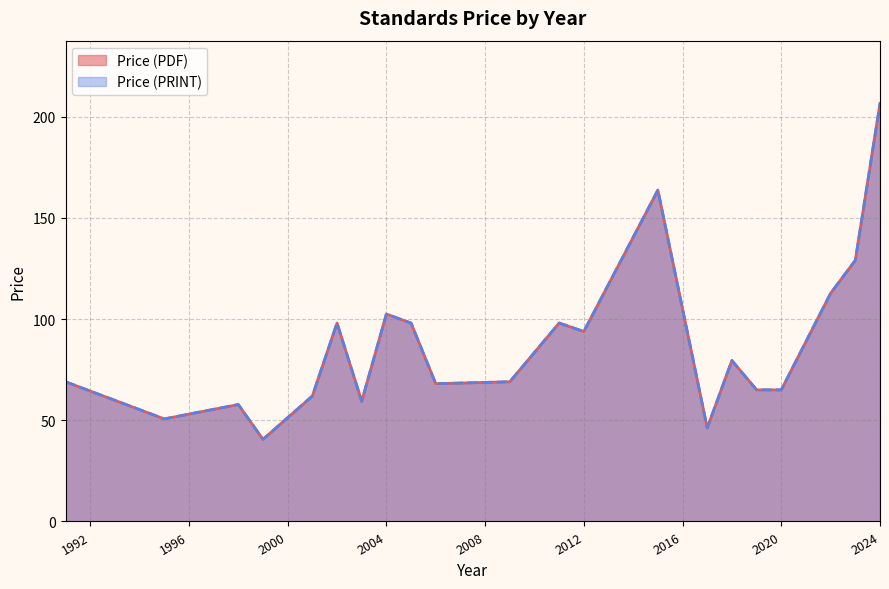

True or false: Price (PRINT) and Price (PDF) cross at least once.

False